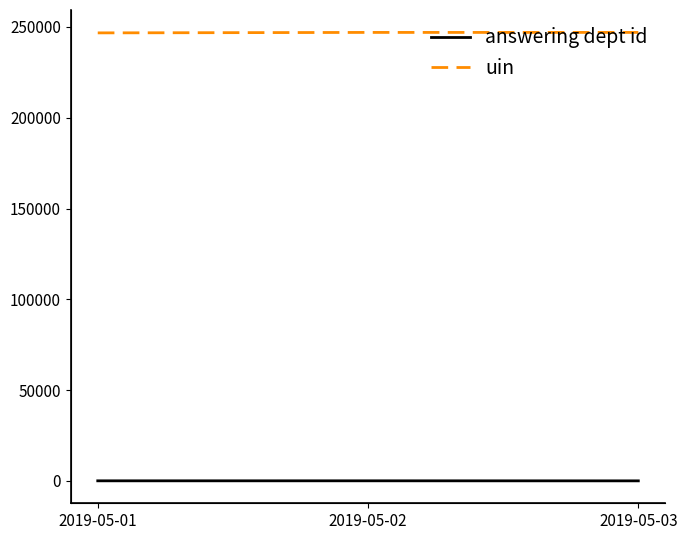

Count the number of data series in this chart.

2